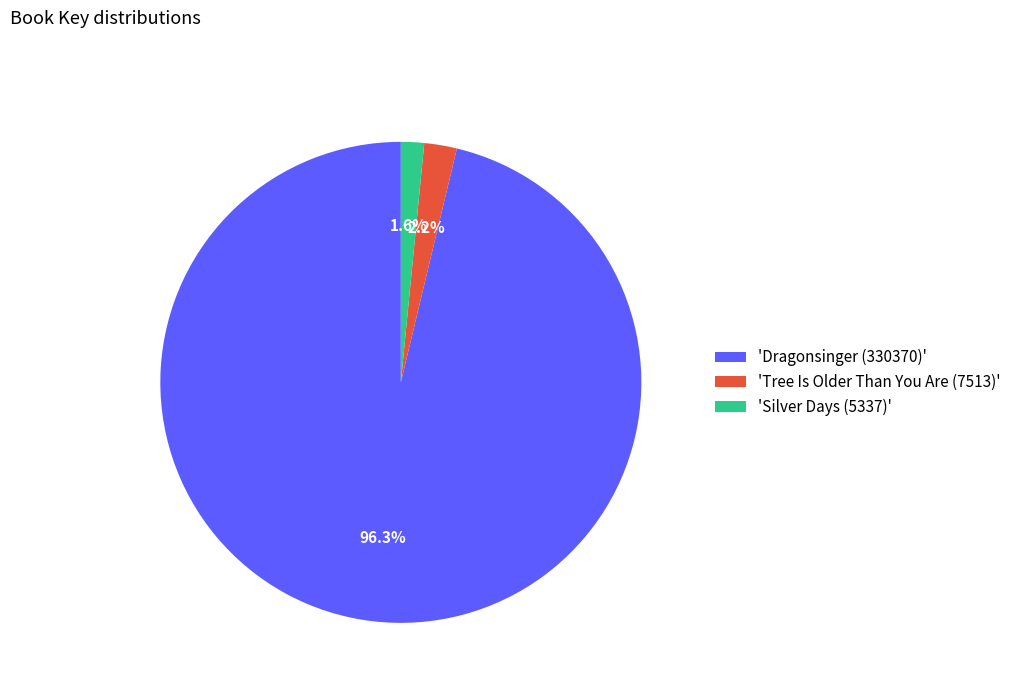

Rank the categories by value from highest to lowest.

'Dragonsinger (330370)', 'Tree Is Older Than You Are (7513)', 'Silver Days (5337)'